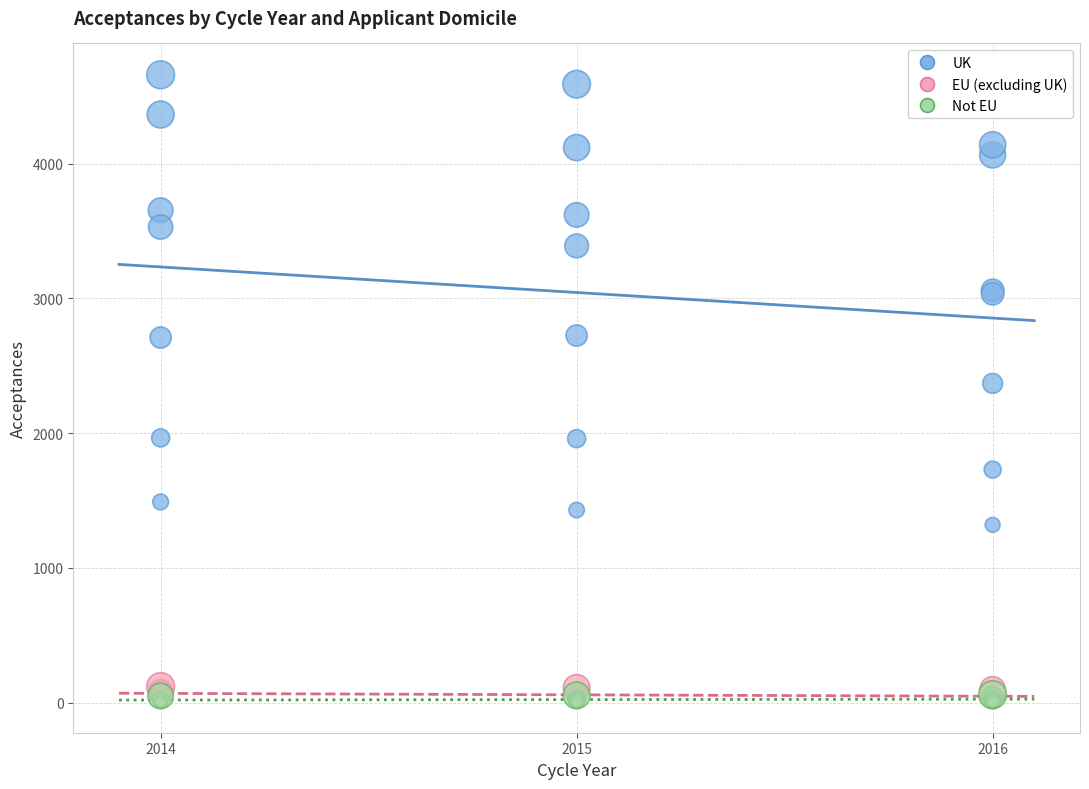

Which series reaches the maximum Y coordinate?

UK